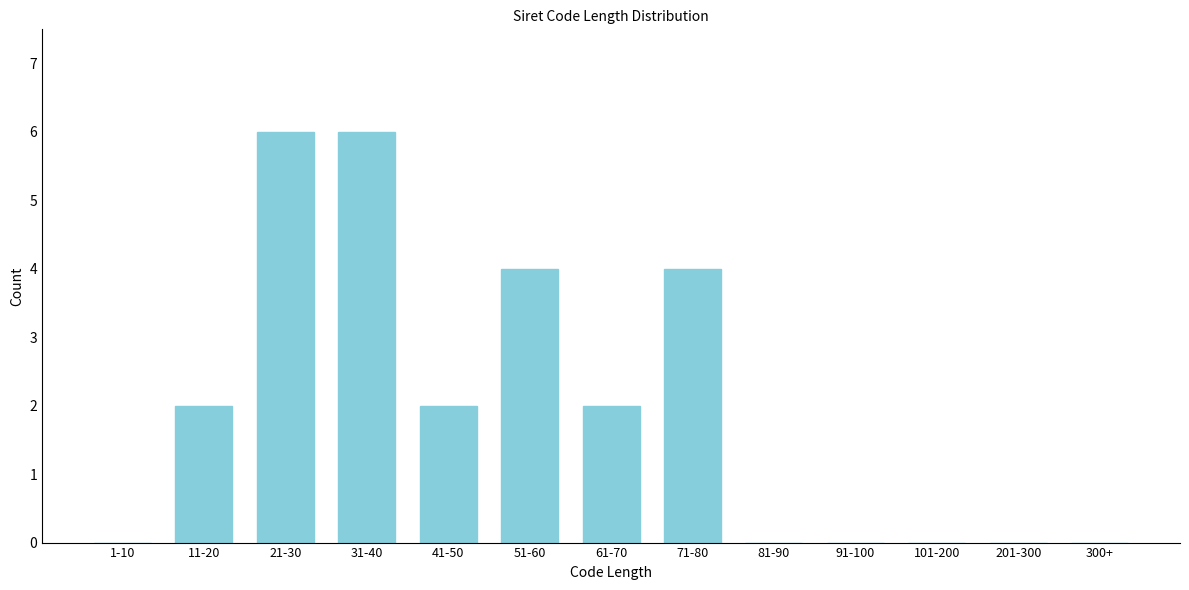

Reading left to right, extract all data points from this chart.

1-10=0	11-20=2	21-30=6	31-40=6	41-50=2	51-60=4	61-70=2	71-80=4	81-90=0	91-100=0	101-200=0	201-300=0	300+=0